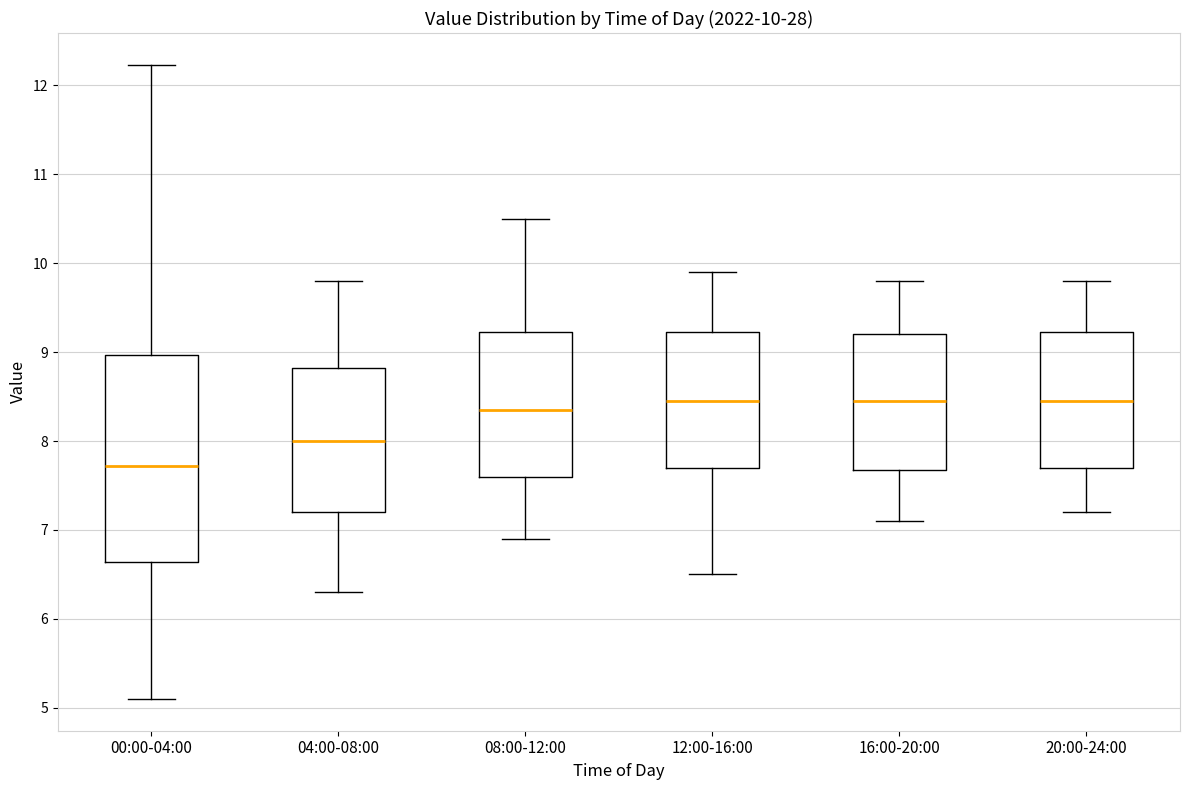

Comparing the boxes themselves (not the whiskers), which one is the tallest?

00:00-04:00